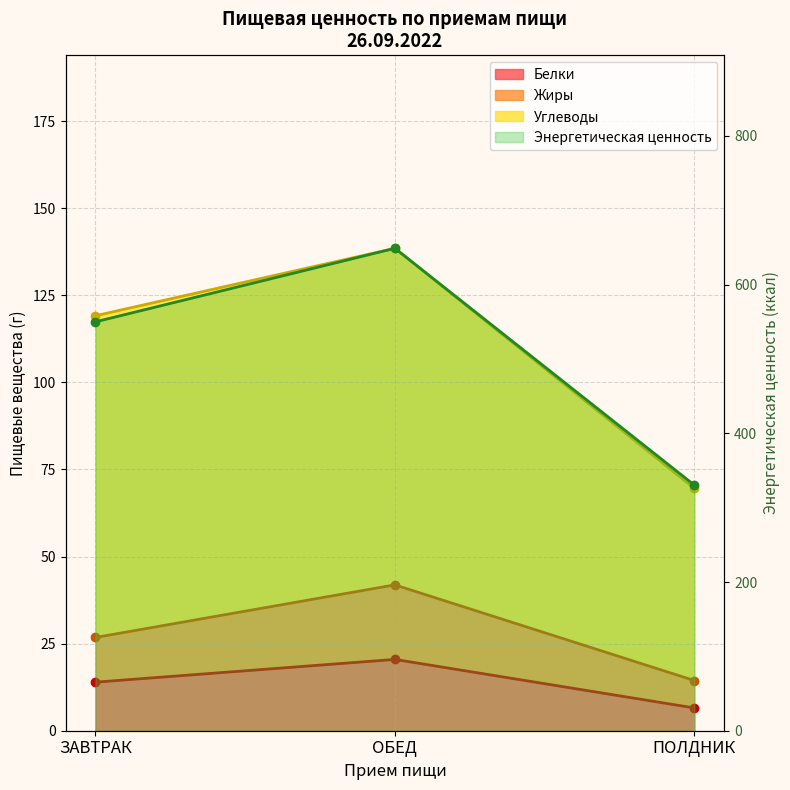

What is the difference between the maximum and minimum values in the Углеводы series?

68.9